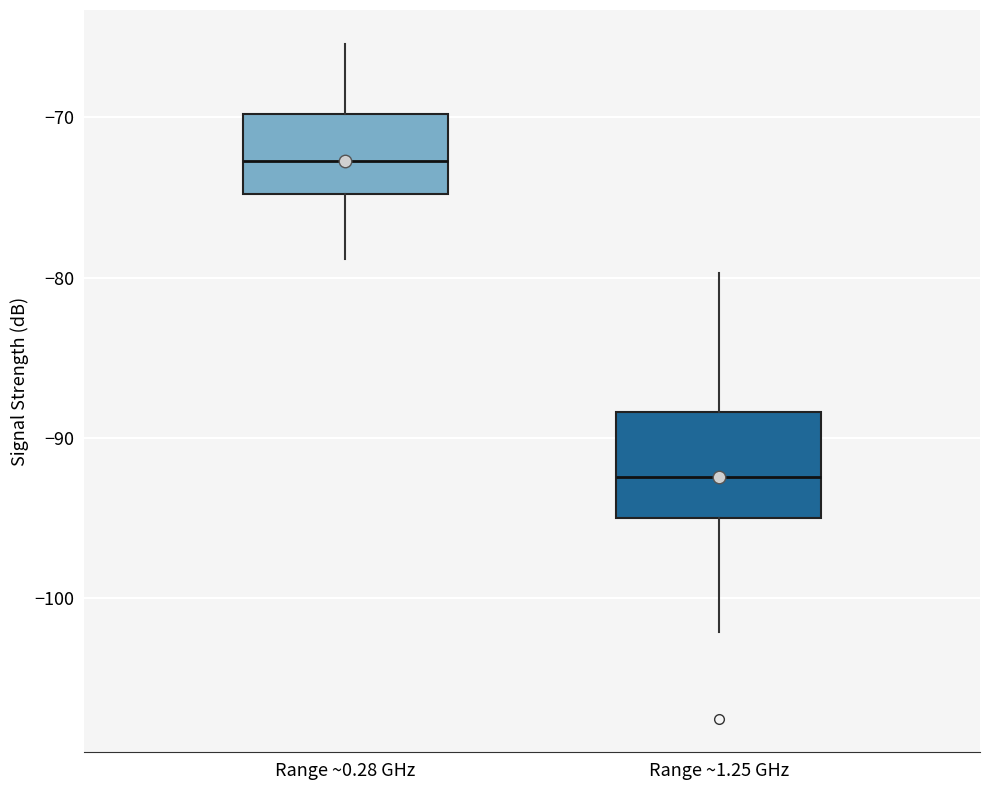

Where is the lower edge of the box for Range ~0.28 GHz on the y-axis? The values are not printed on the chart, so give them approximately, as read against the axis.

-75